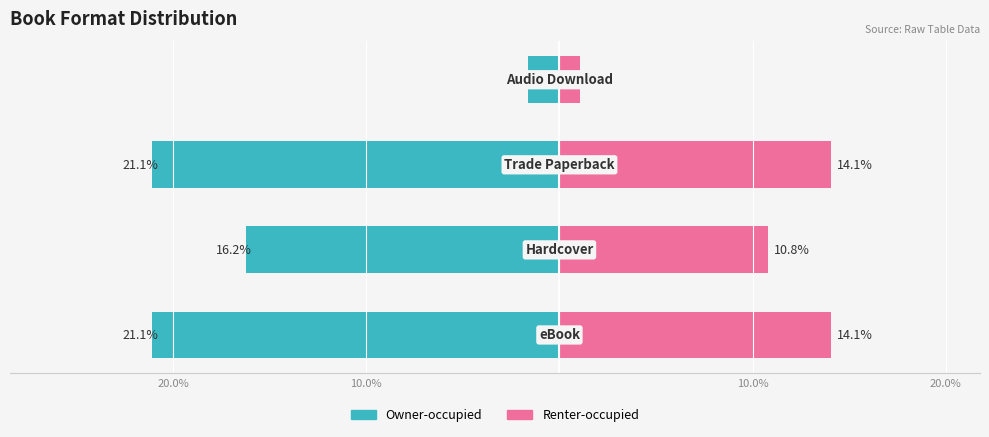

At 10.0%, list the series in order from largest to smallest.

Renter-occupied, Owner-occupied